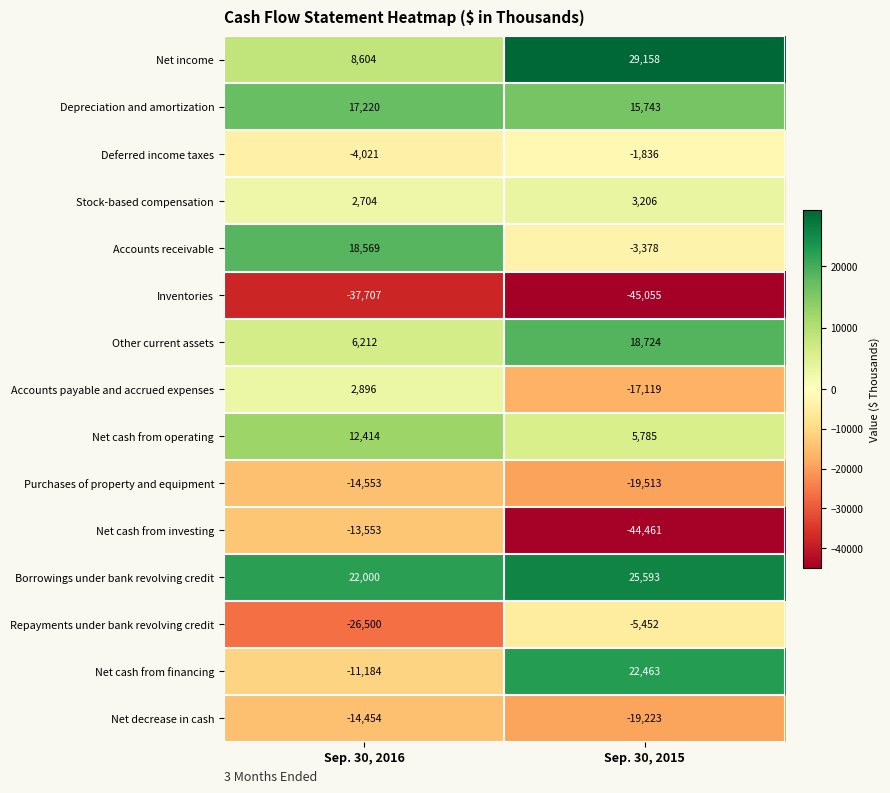

Reading left to right, what are all the values shown in this chart?

Net income: 8604	29158
Depreciation and amortization: 17220	15743
Deferred income taxes: -4021	-1836
Stock-based compensation: 2704	3206
Accounts receivable: 18569	-3378
Inventories: -37707	-45055
Other current assets: 6212	18724
Accounts payable and accrued expenses: 2896	-17119
Net cash from operating: 12414	5785
Purchases of property and equipment: -14553	-19513
Net cash from investing: -13553	-44461
Borrowings under bank revolving credit: 22000	25593
Repayments under bank revolving credit: -26500	-5452
Net cash from financing: -11184	22463
Net decrease in cash: -14454	-19223